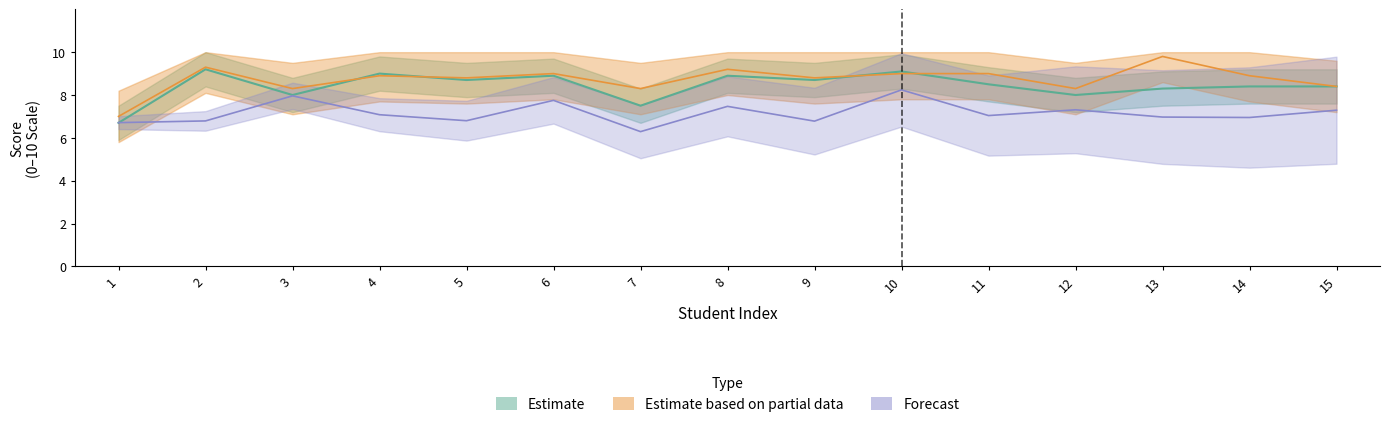

What is the smallest value displayed?

6.3